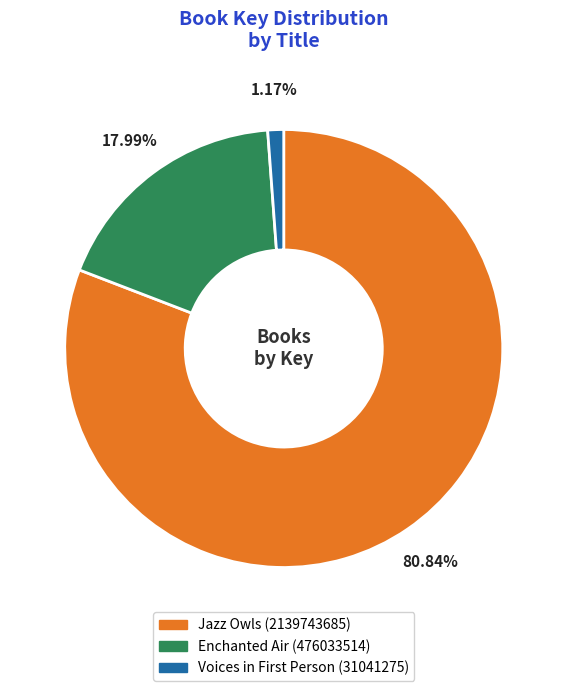

Which slice represents more than half of the pie?

Jazz Owls